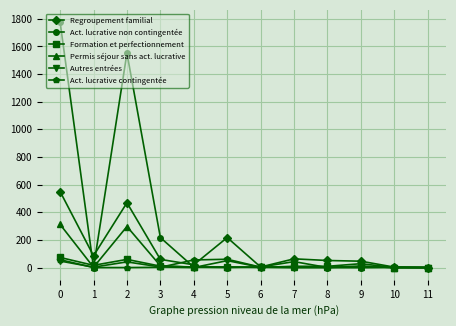

Is it true that Act. lucrative non contingentée equals 0 at 11?

True